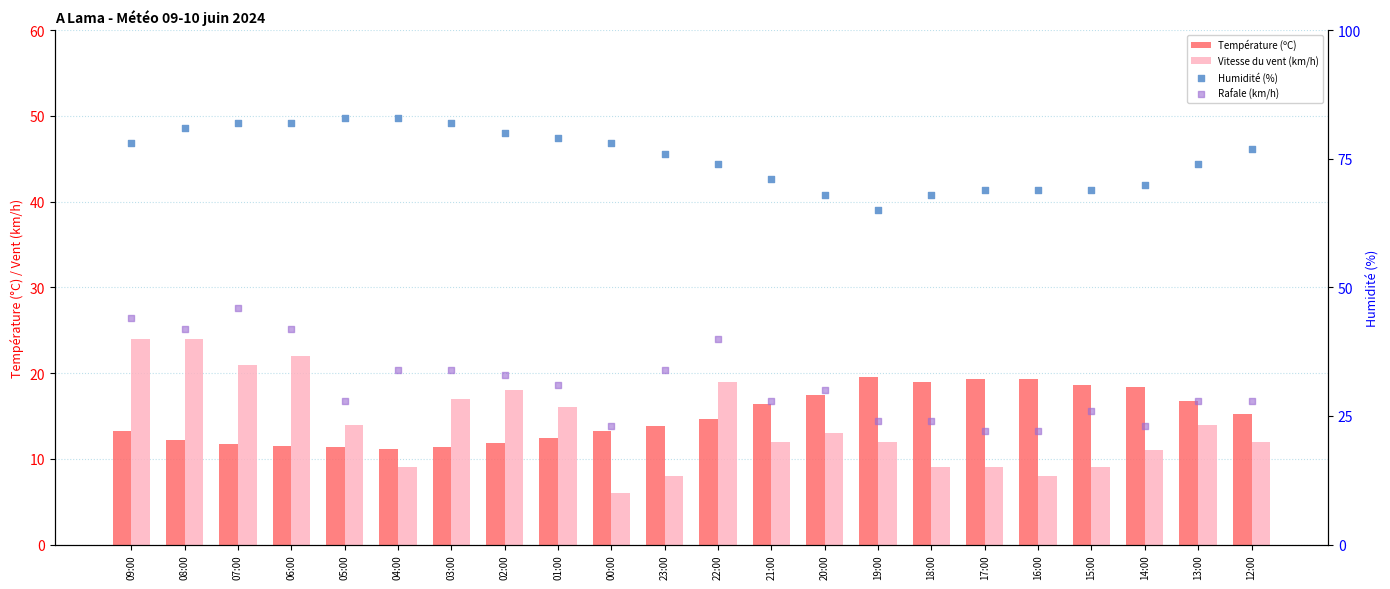

Which series has the largest total across all categories?

Humidité (%)